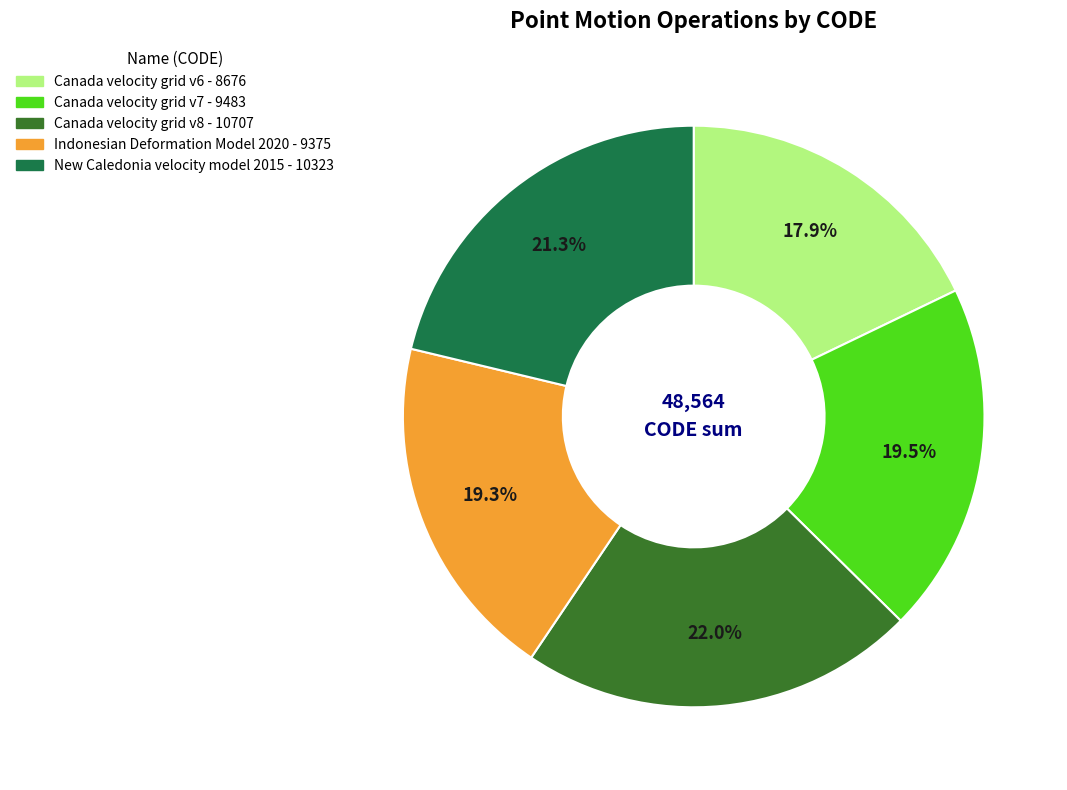

What is the smallest slice in the pie chart?

Canada velocity grid v6